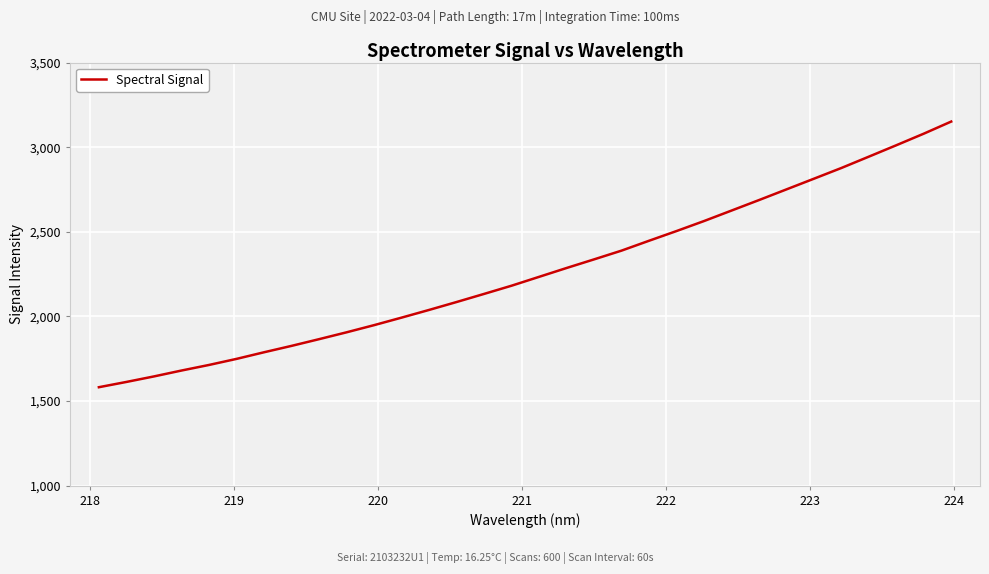

What is the difference between the maximum and minimum values?

1569.6